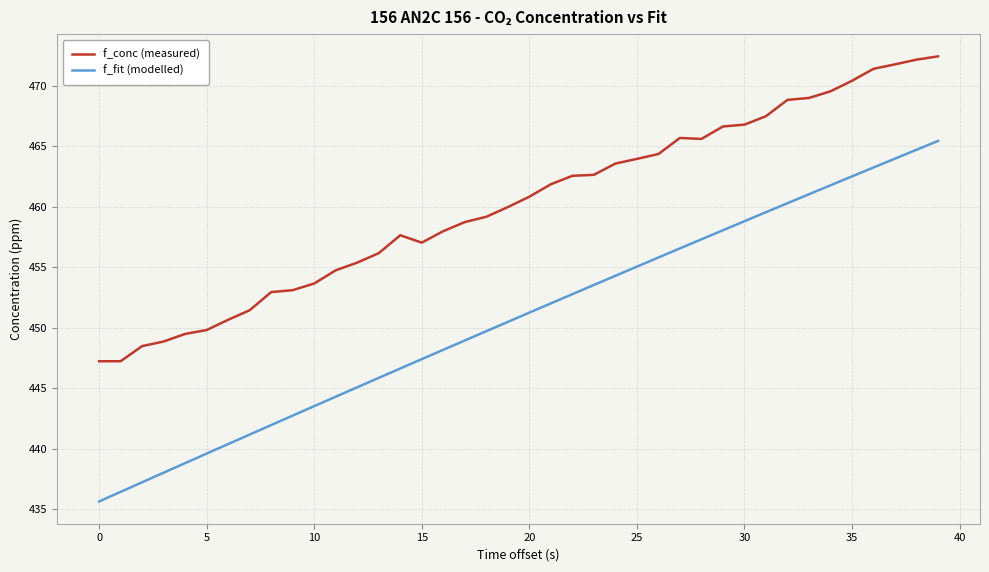

What is the sum of all f_fit (modelled) values?

18029.7